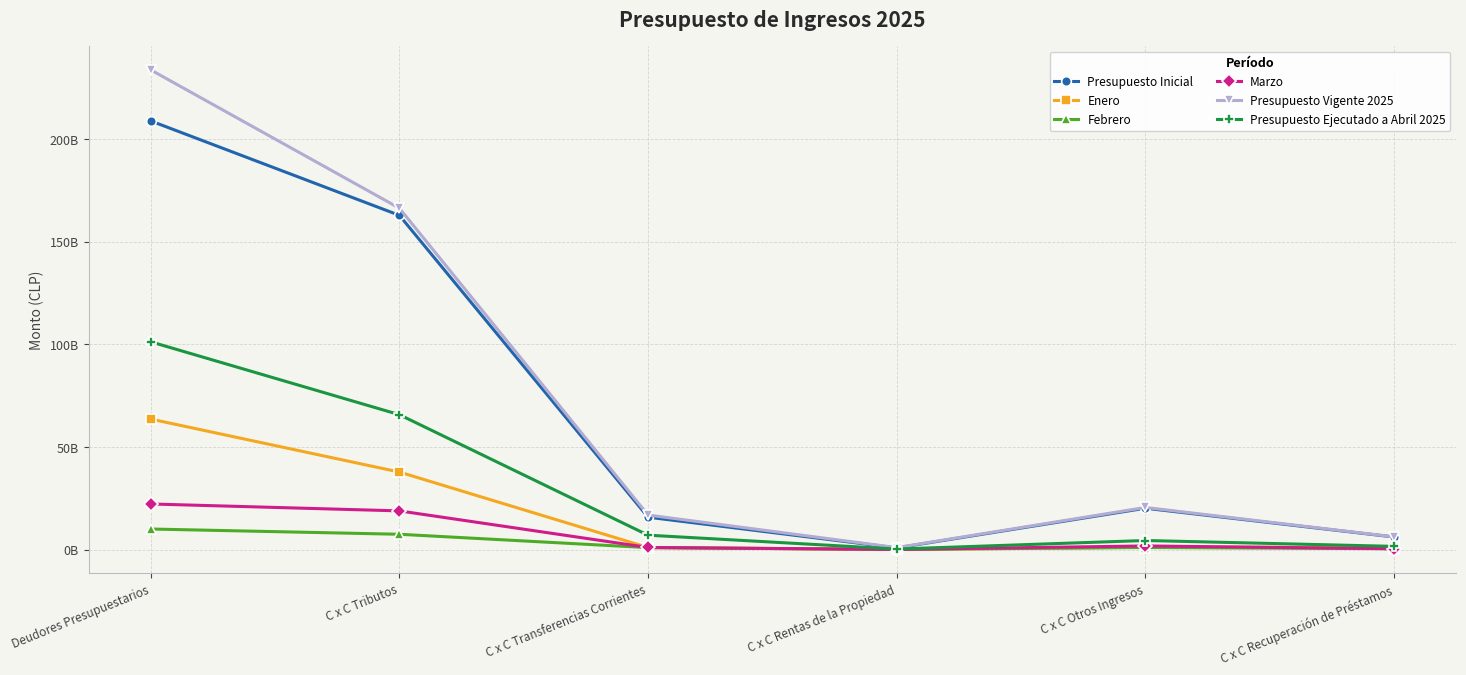

True or false: Presupuesto Ejecutado a Abril 2025 has more than 0 interior local peaks.

True